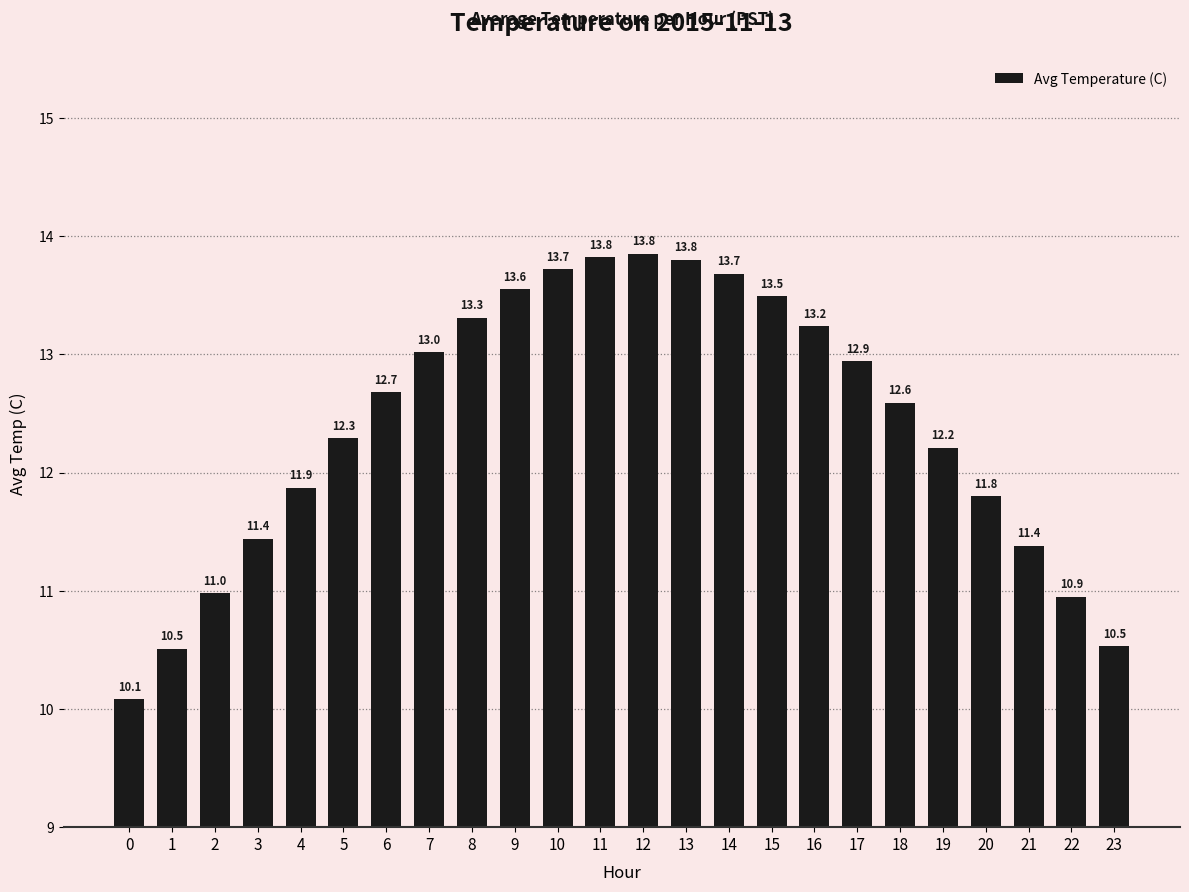

Is it true that the value at 11 is 13.8?

True